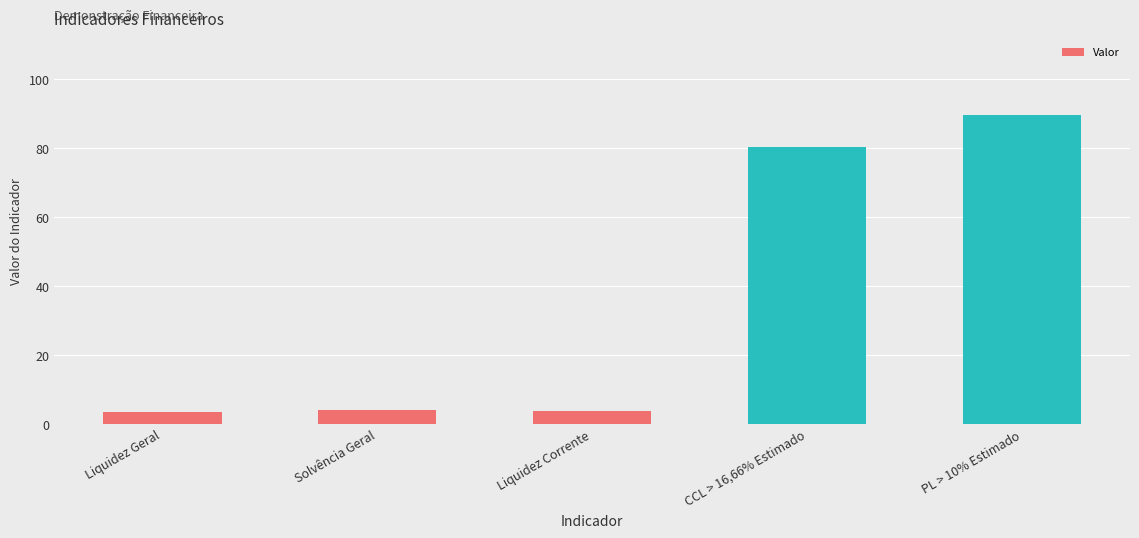

What is the difference between the values at PL > 10% Estimado and Liquidez Corrente?

85.7